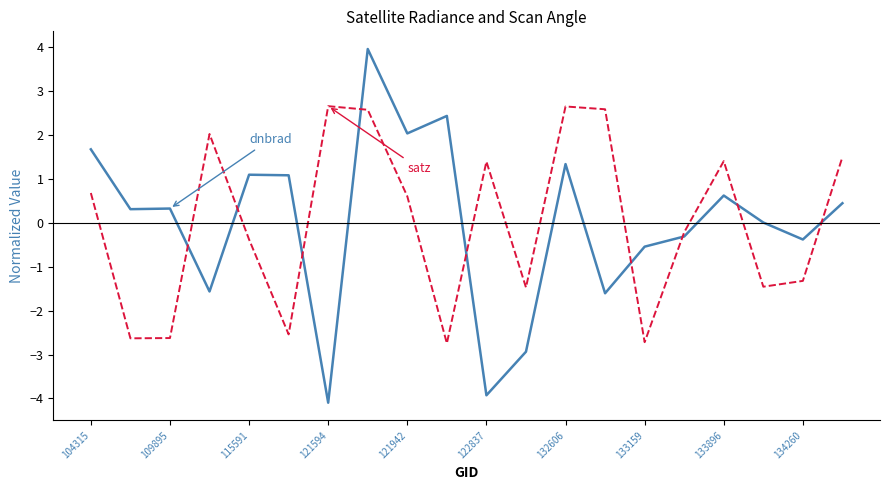

What is the minimum value shown in the chart?

-4.1